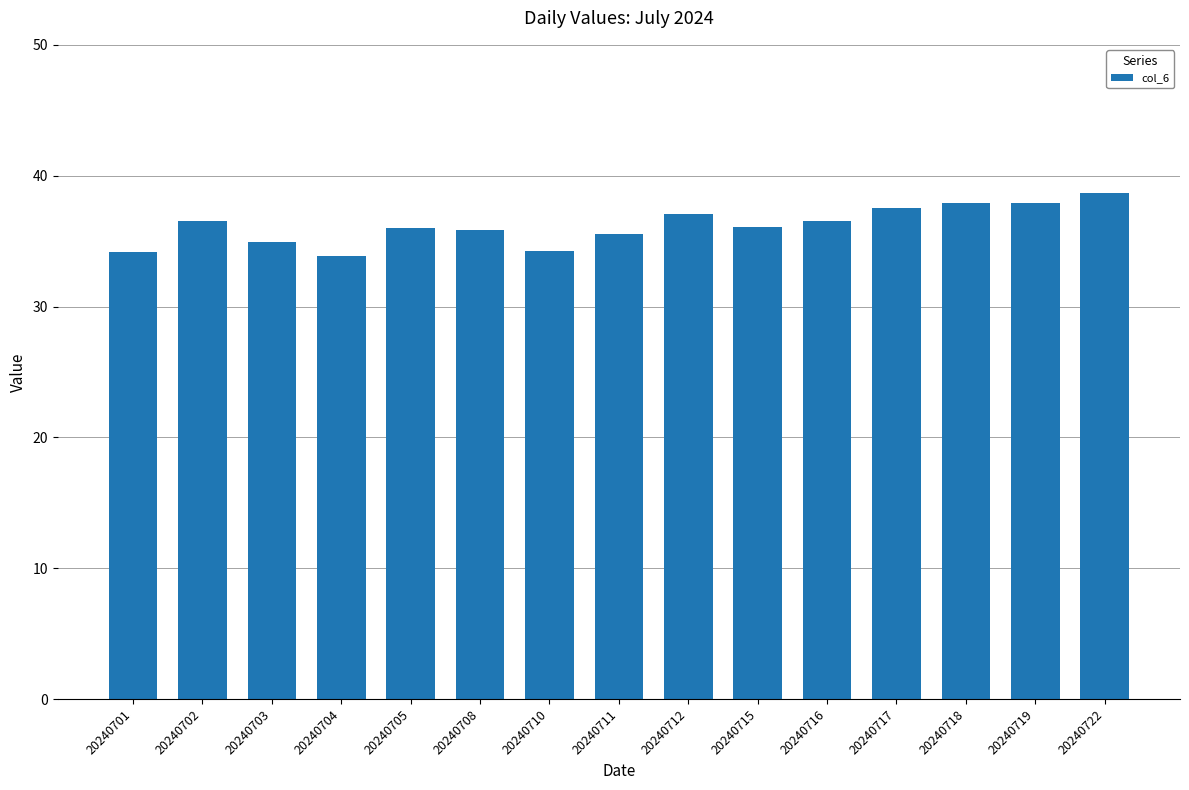

What is the average value?

36.2